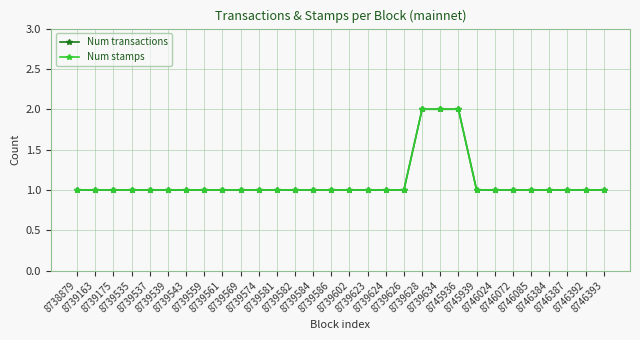

Between 8739537 and 8739624, which series saw the biggest shift?

Num transactions